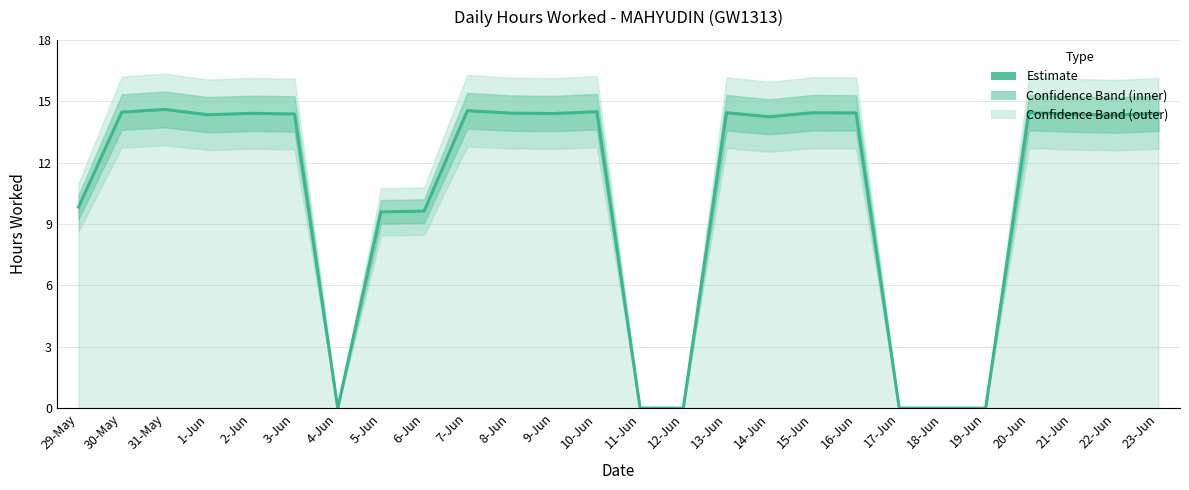

Does the chart have visible grid lines?

Yes